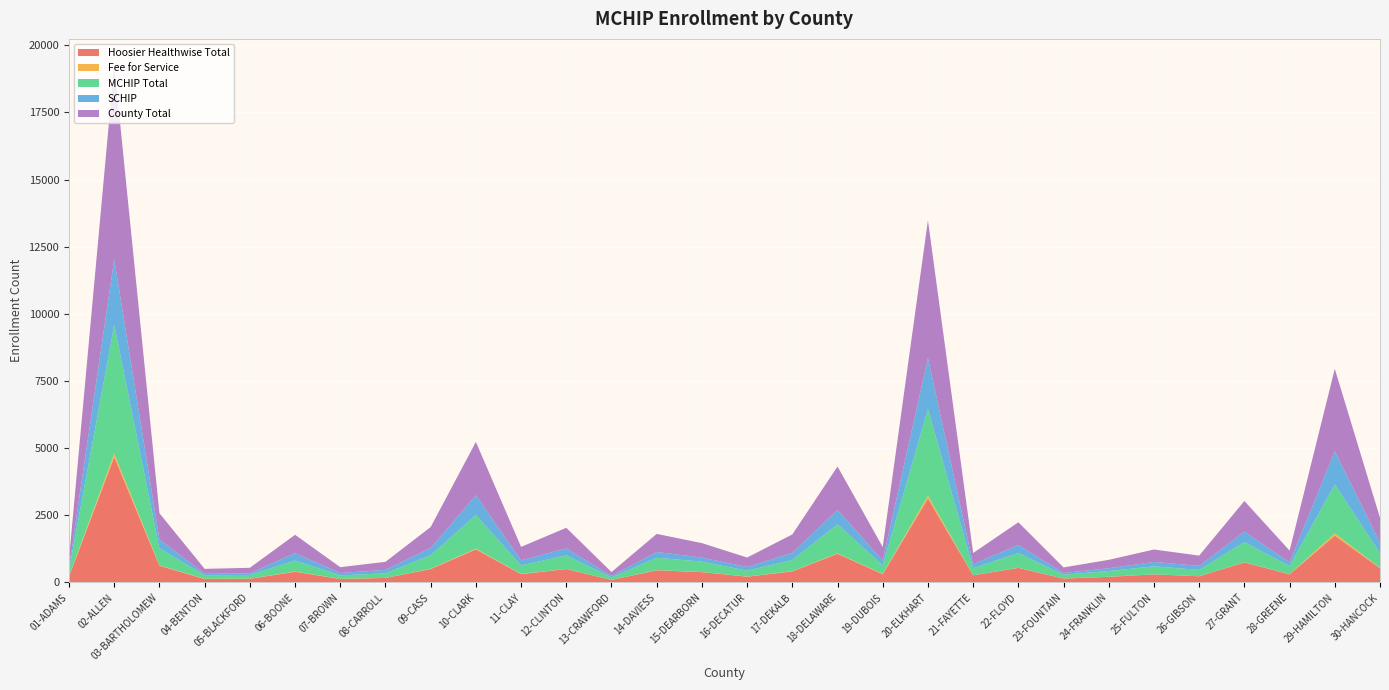

Reading left to right, list all the values displayed in this chart.

Hoosier Healthwise Total: 222	4670	621	127	136	396	127	167	498	1229	308	498	93	450	383	214	409	1067	304	3128	265	541	143	208	299	230	746	301	1743	531
Fee for Service: 10	127	14	8	3	12	5	2	11	26	10	6	1	9	5	5	9	16	14	100	1	7	2	4	1	3	7	5	83	14
MCHIP Total: 232	4797	635	135	139	408	132	169	509	1255	318	504	94	459	388	219	418	1083	318	3228	266	548	145	212	300	233	753	306	1826	545
SCHIP: 90	2443	336	50	64	275	86	130	268	734	185	261	52	215	150	135	267	534	182	1900	149	298	62	103	163	150	387	133	1238	386
County Total: 322	7240	971	185	203	683	218	299	777	1989	503	765	146	674	538	354	685	1617	500	5128	415	846	207	315	463	383	1140	439	3064	931